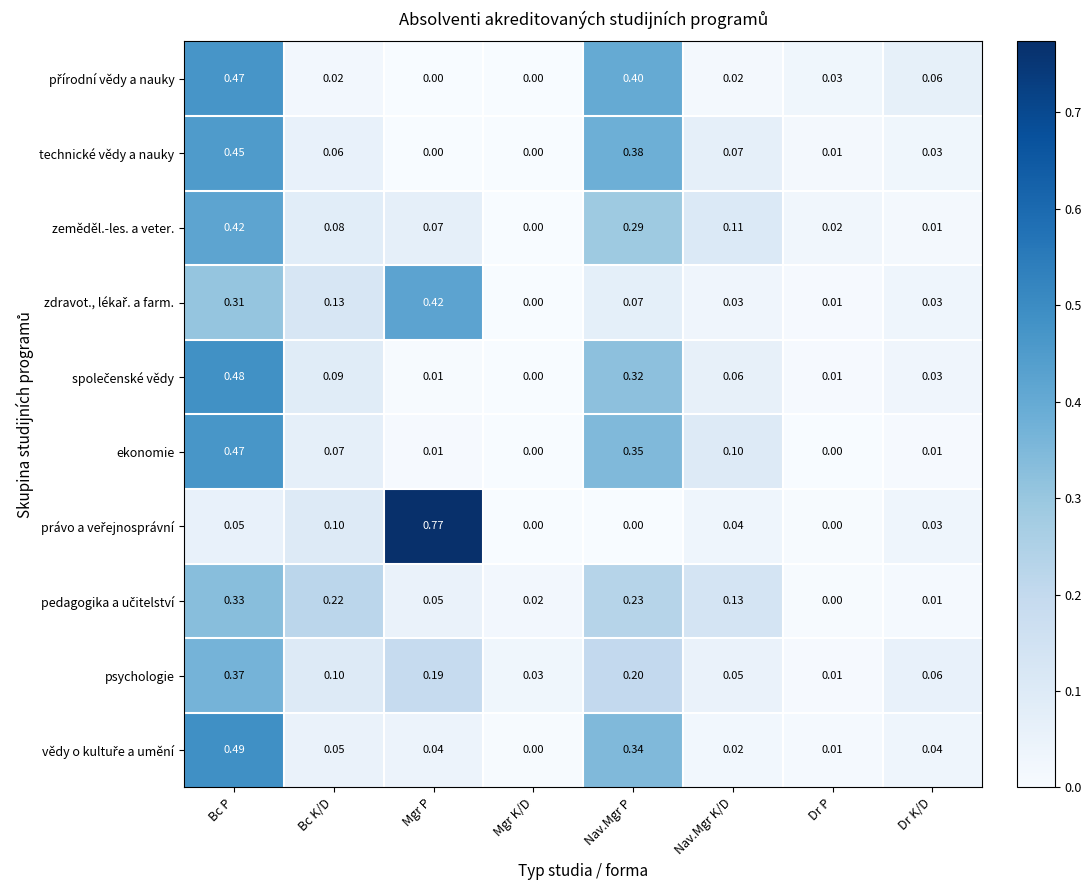

At which category is the sum across all series the highest?

Bc P